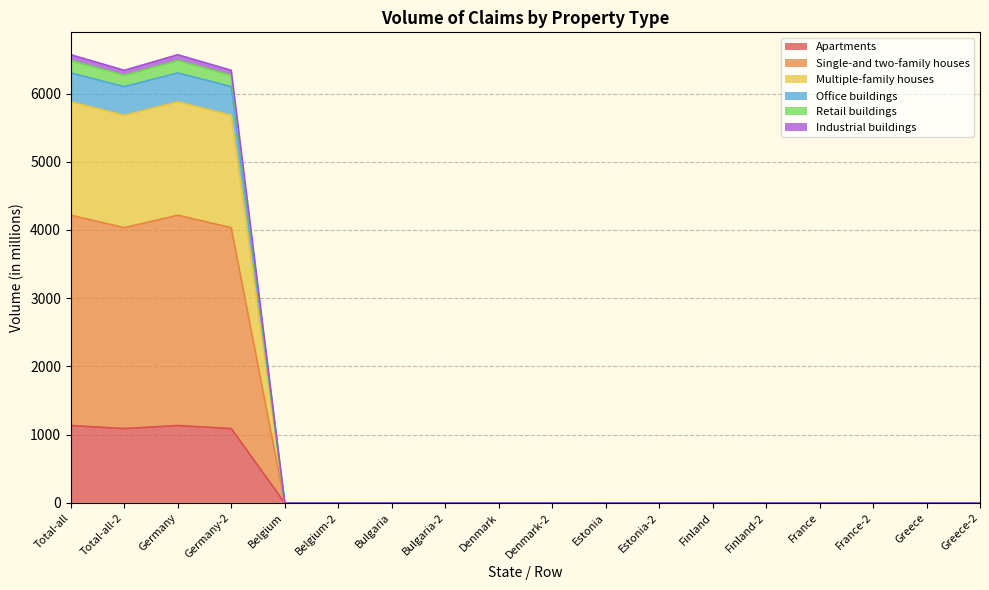

True or false: Multiple-family houses and Single-and two-family houses intersect in this chart.

False